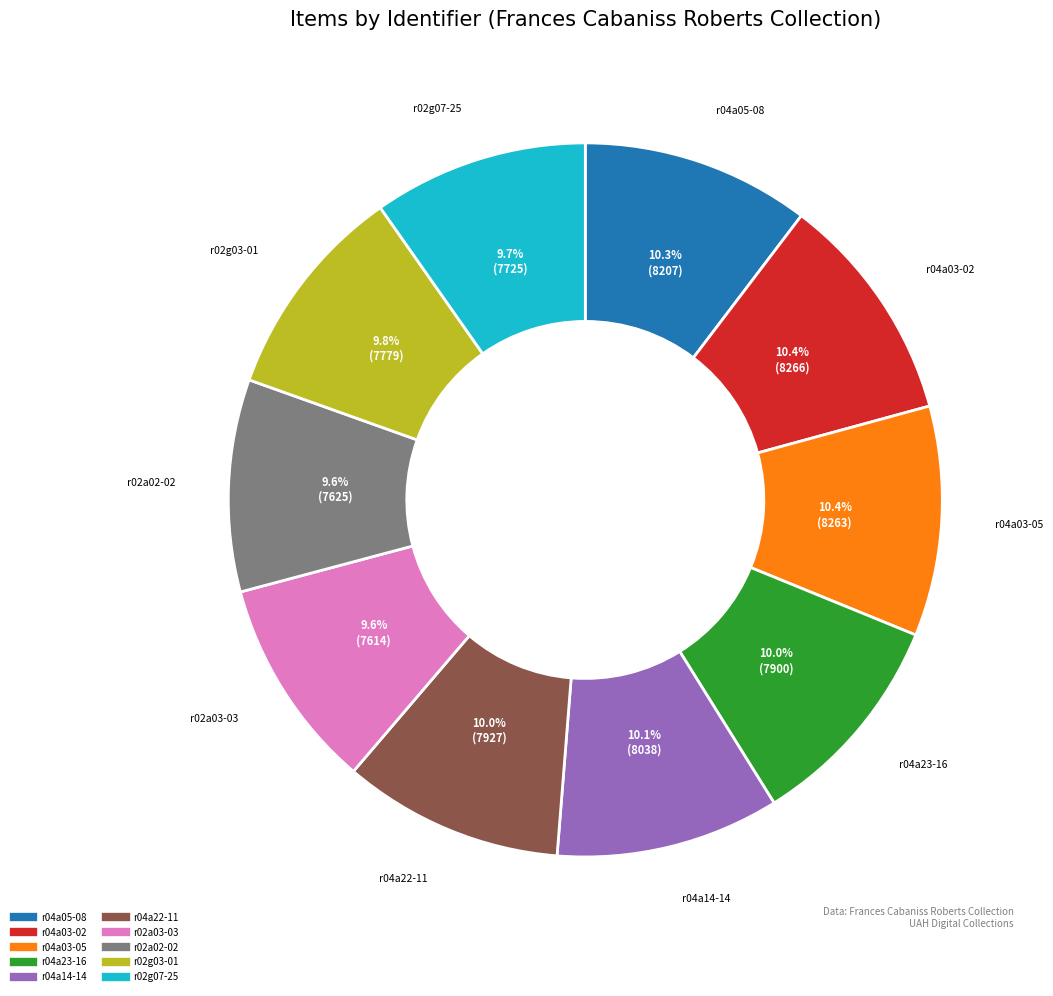

Is there a majority slice in this chart?

No